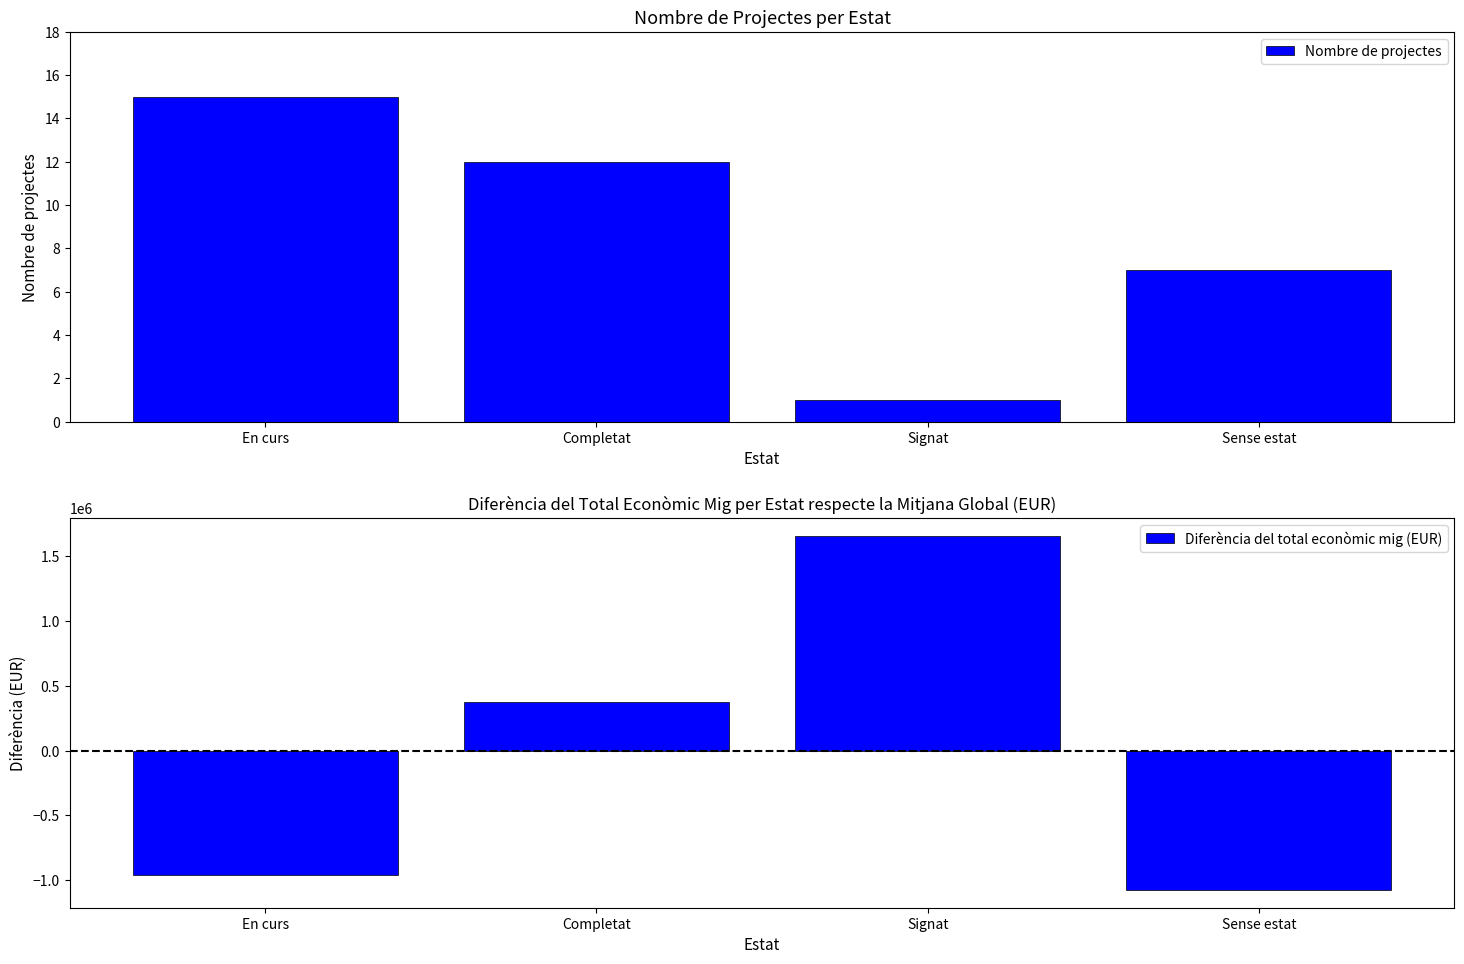

What is the label of the 2nd bar from the left?

Completat